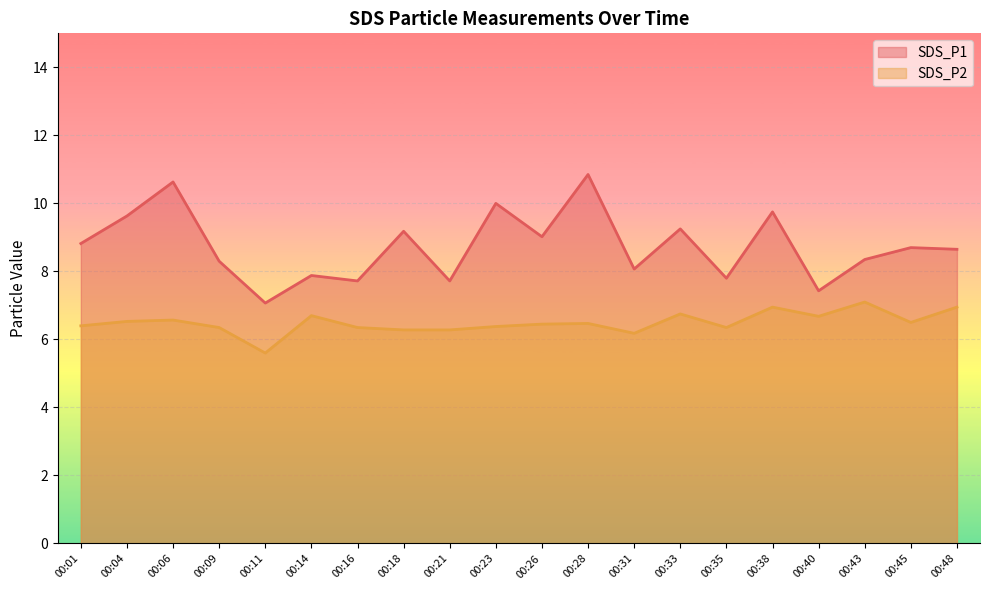

What is the difference between the highest and lowest values at 00:26?

2.6